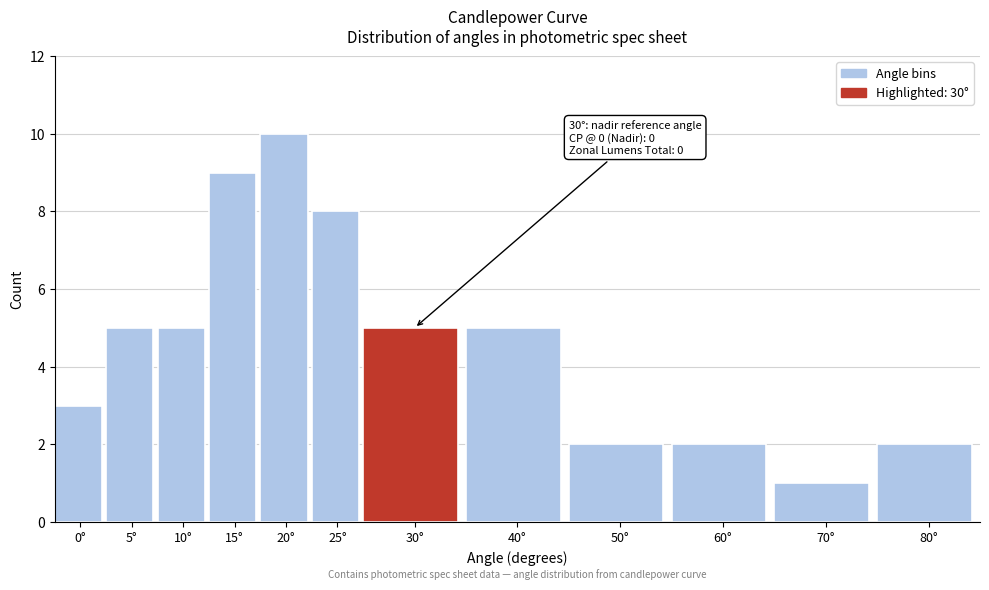

Reading left to right, what are all the values shown in this chart?

3	5	5	9	10	8	5	5	2	2	1	2